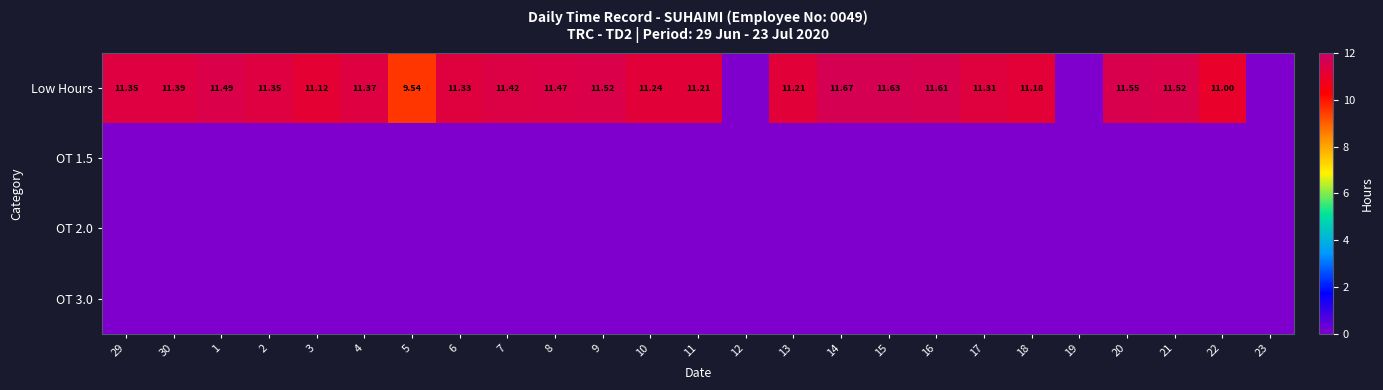

Rank the categories by OT 1.5 value from highest to lowest.

29, 30, 1, 2, 3, 4, 5, 6, 7, 8, 9, 10, 11, 12, 13, 14, 15, 16, 17, 18, 19, 20, 21, 22, 23